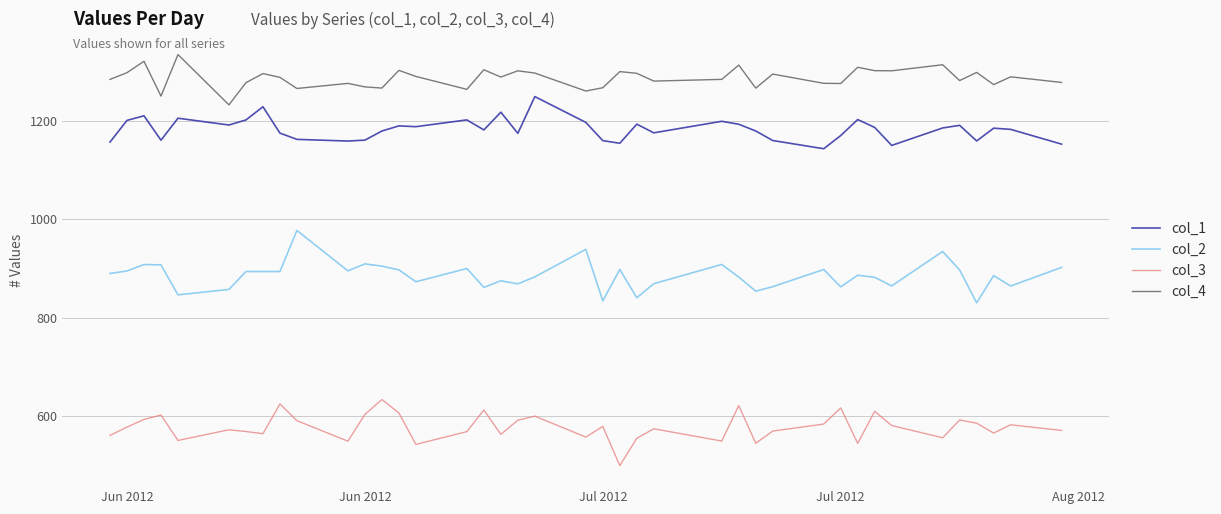

What is the minimum value for col_4?

1232.2